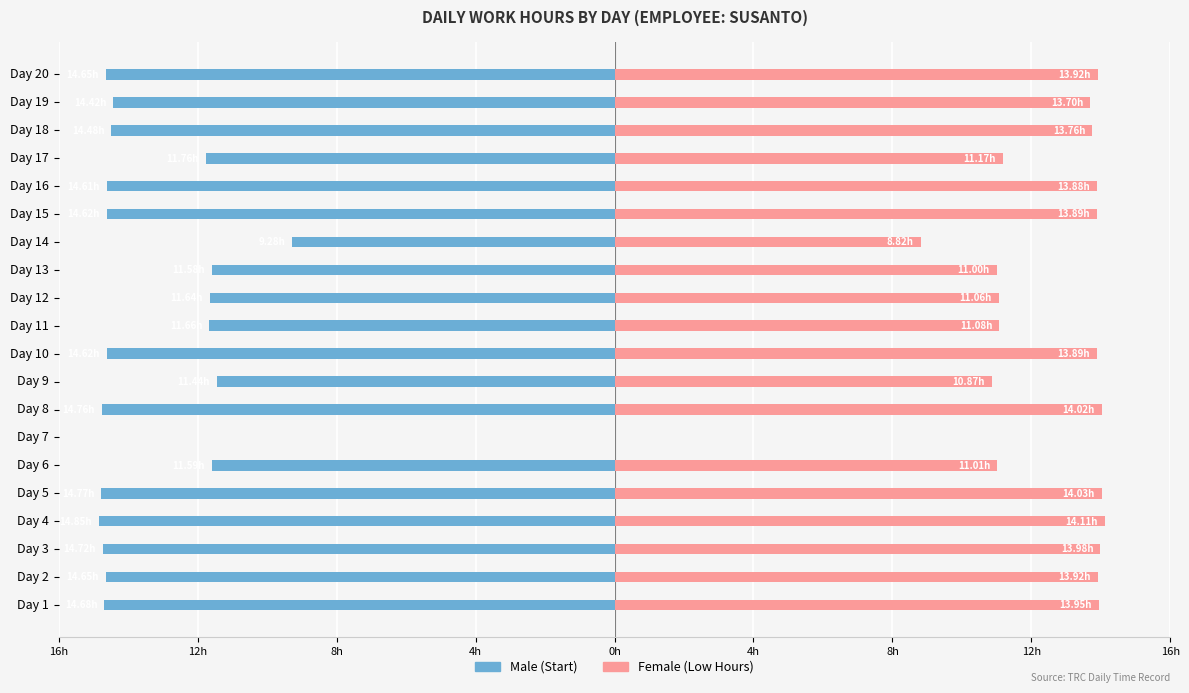

What is the sum of all Male values?

-254.8